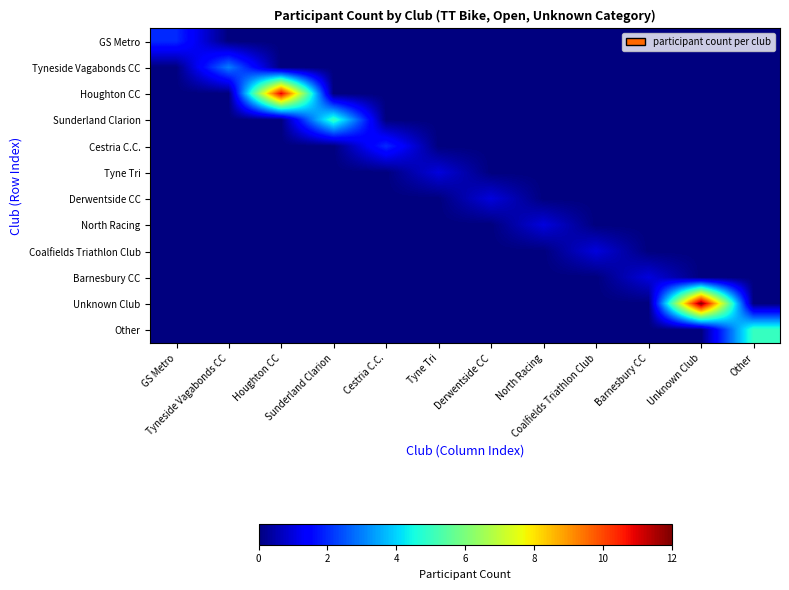

Rank the series by their maximum value, from lowest to highest.

Tyne Tri, Derwentside CC, North Racing, Coalfields Triathlon Club, Barnesbury CC, GS Metro, Cestria C.C., Tyneside Vagabonds CC, Sunderland Clarion, Other, Houghton CC, Unknown Club